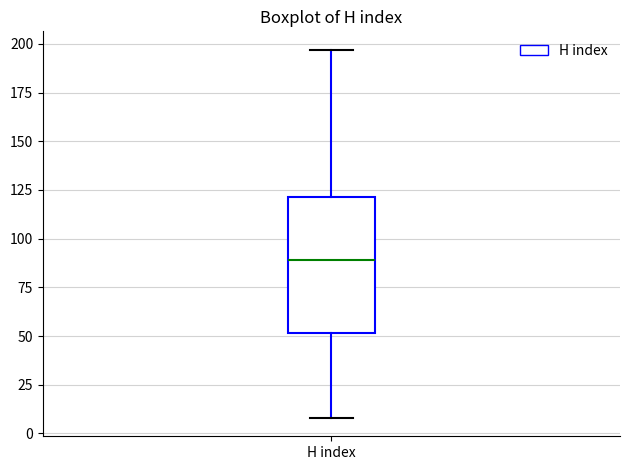

Transcribe this box plot: give where the median line is, the range the box spans, and where the two whiskers end, as read against the y-axis. The values are not printed on the chart, so give them approximately, as read against the axis.

median 90, box 50 to 120, whiskers 10 to 195